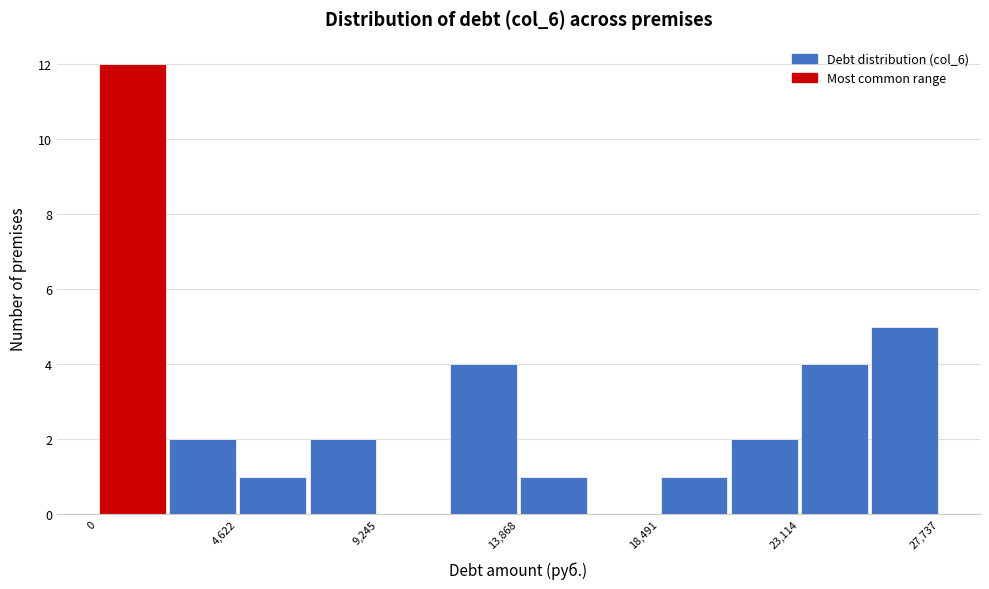

Which range on the x-axis has the tallest bar?

0 to 2500